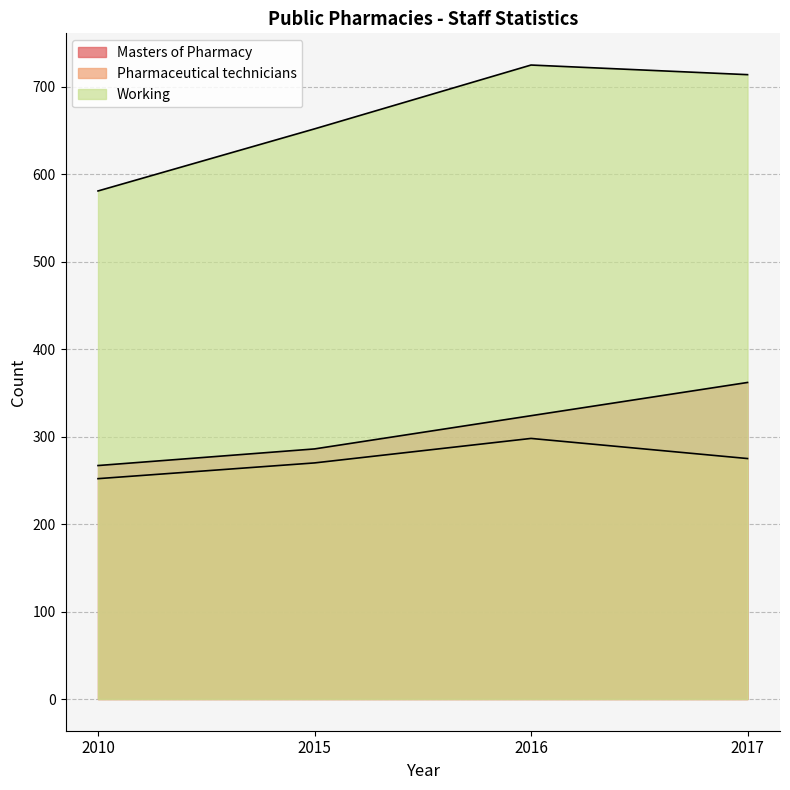

Does the chart have visible grid lines?

Yes